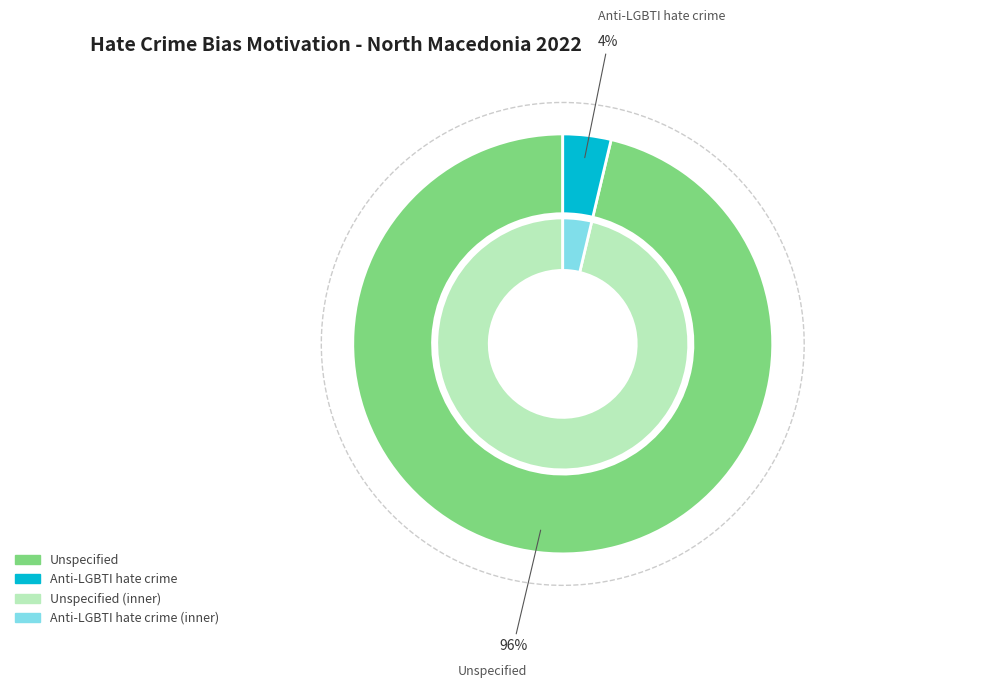

Does Anti-LGBTI hate crime represent more than half of the total?

No